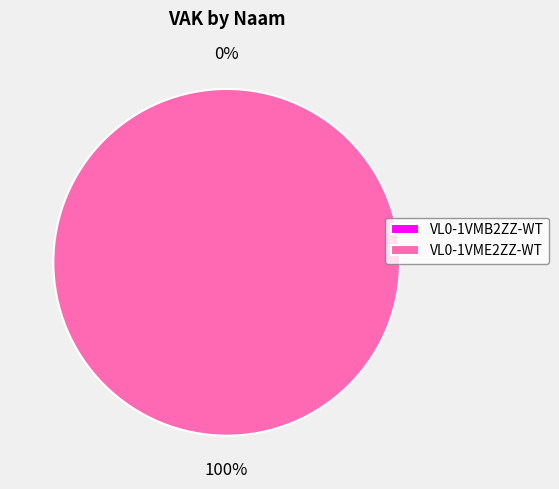

How many segments does this pie chart have?

2